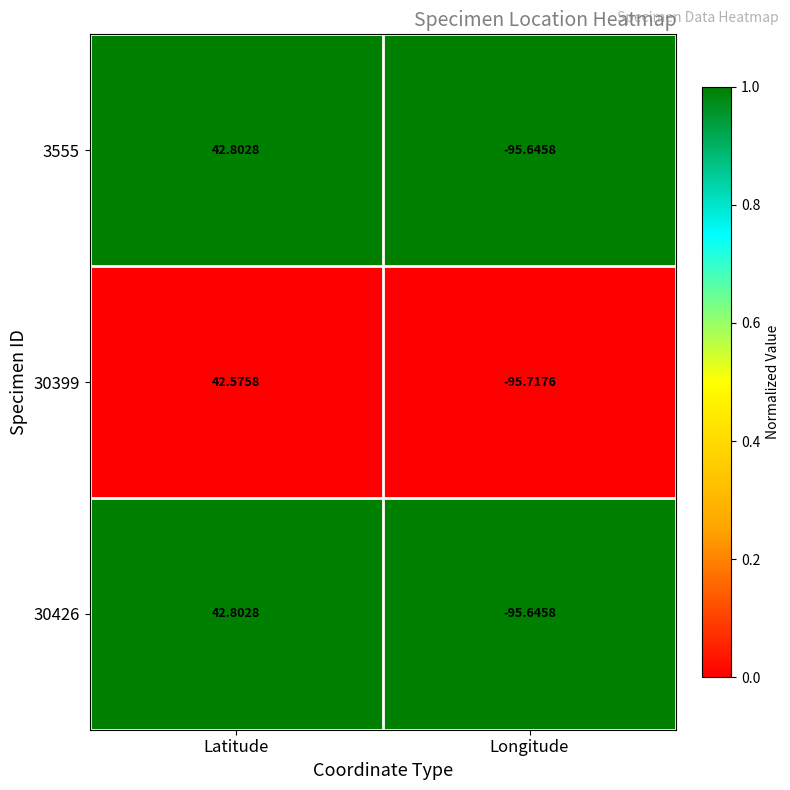

What is the greatest value displayed?

42.8